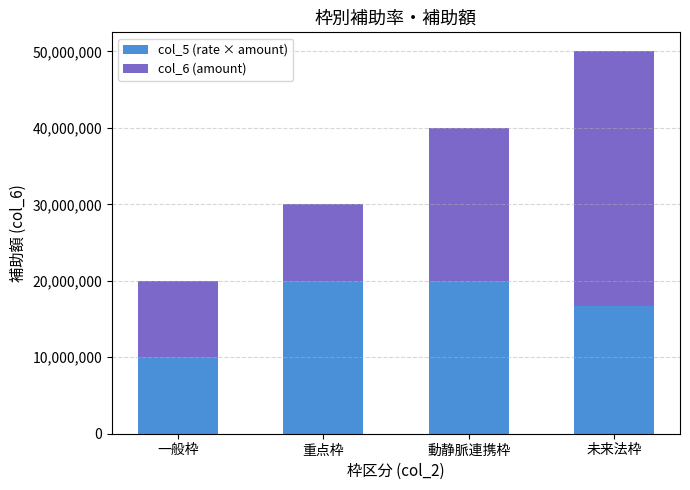

How many categories are shown in the chart?

4